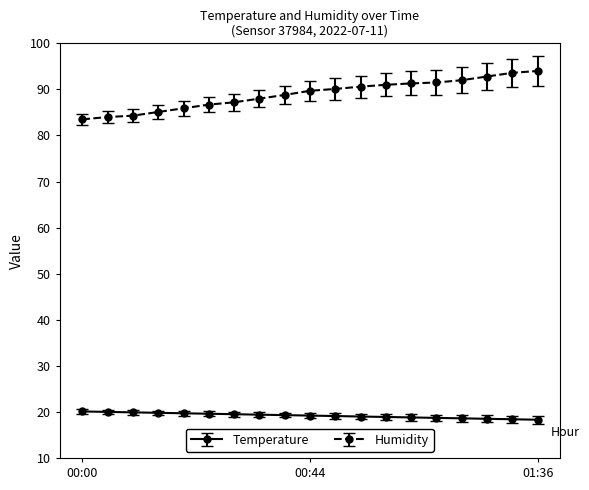

What are all the series names shown in the legend?

Temperature, Humidity